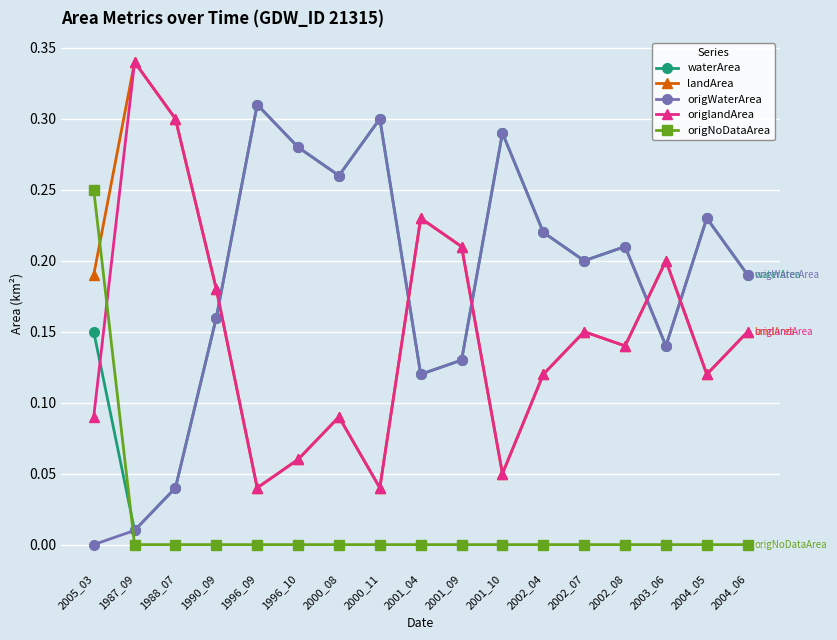

What is the total value across all series at 1988_07?

0.7